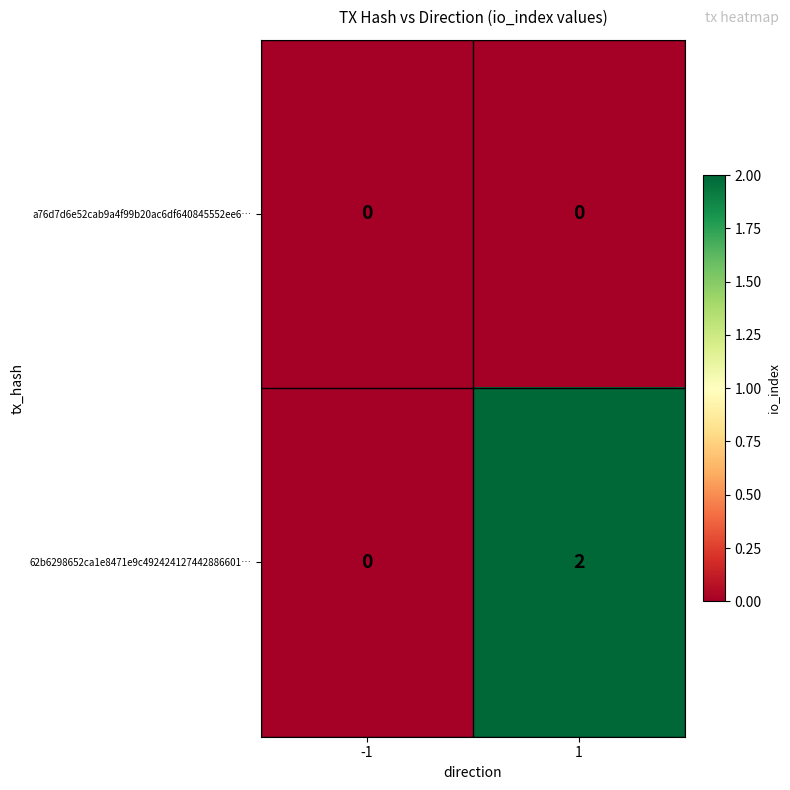

Rank the series by their maximum value, from lowest to highest.

a76d7d6e52cab9a4f99b20ac6df640845552ee6…, 62b6298652ca1e8471e9c492424127442886601…